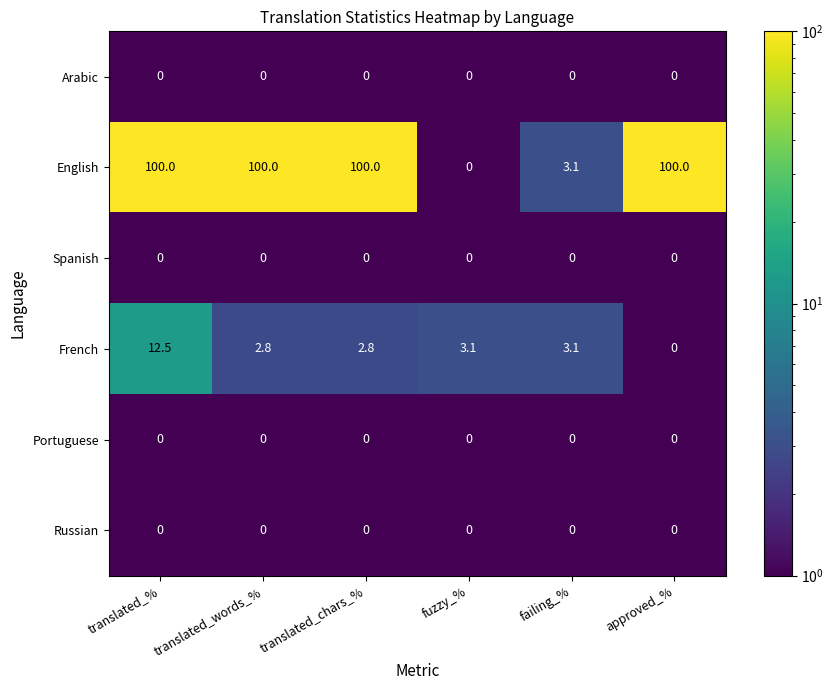

What is the greatest value displayed?

100.0